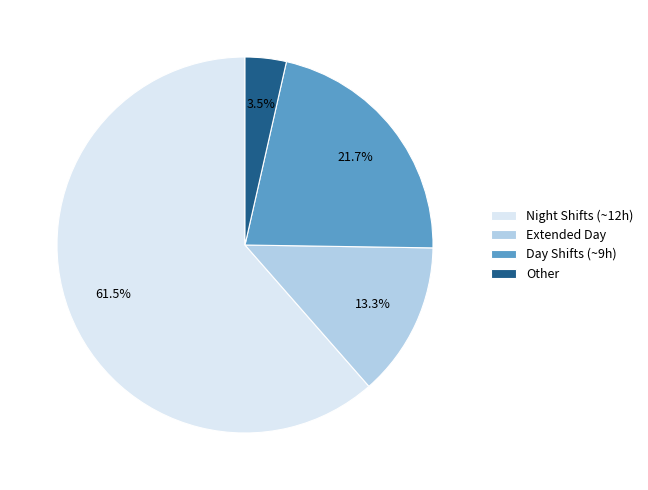

Is there a majority slice in this chart?

Yes